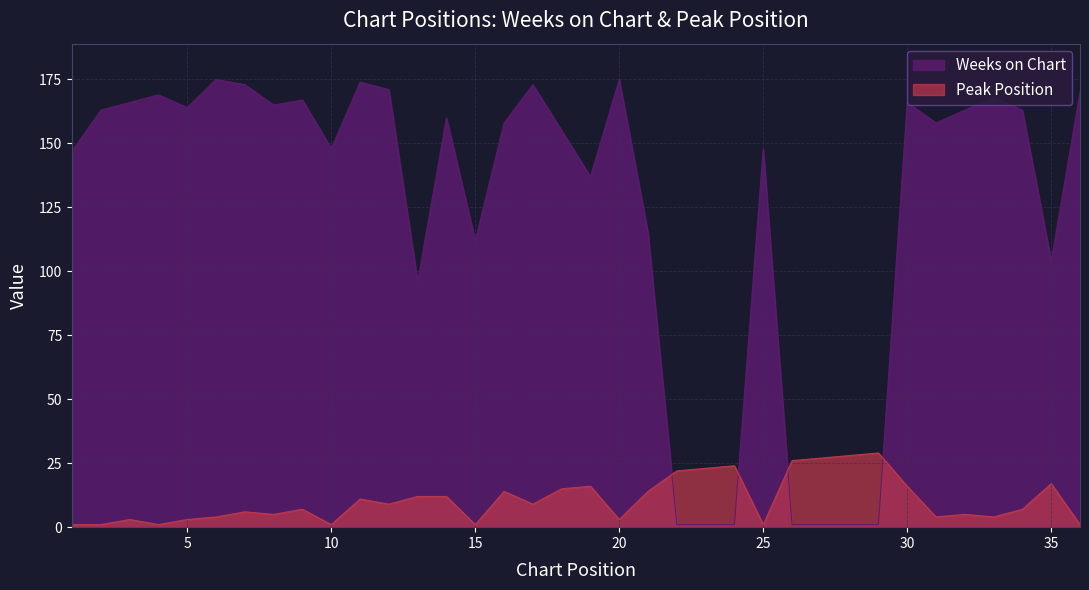

What is the difference between the highest and lowest values at 33?

164